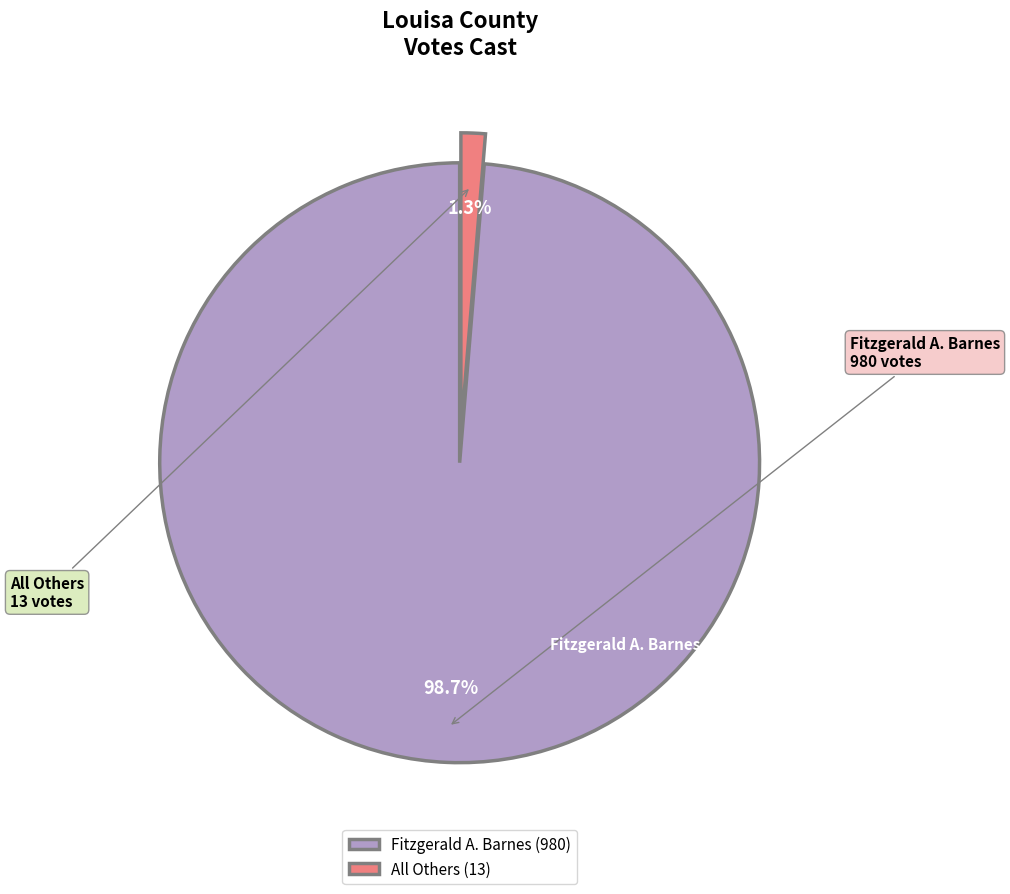

How many slices are in this pie chart?

2